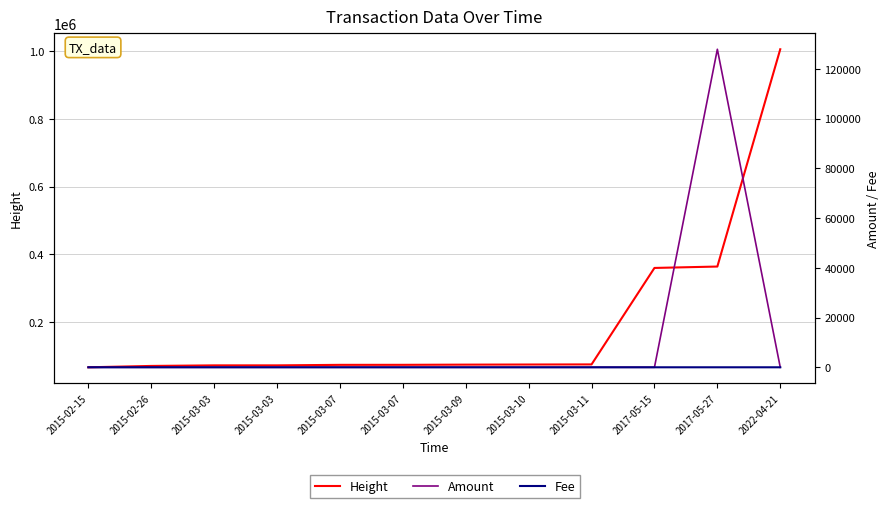

What is the approximate value of Height at 2015-03-07?

74344.0